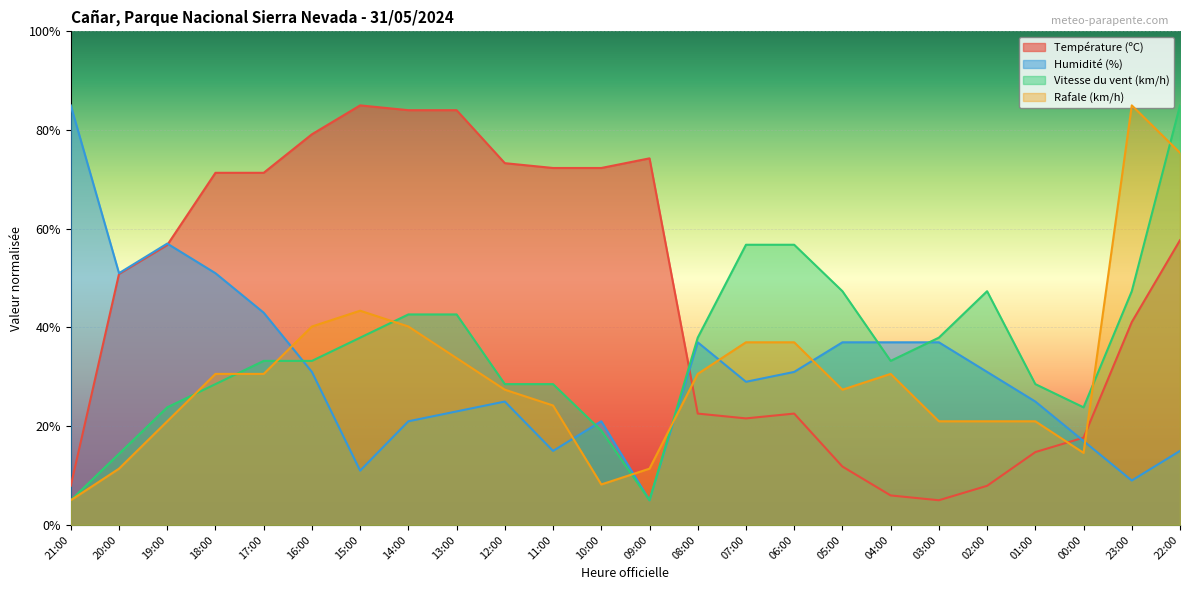

The value of Température (ºC) at 10:00 is 72.3. True or false?

True